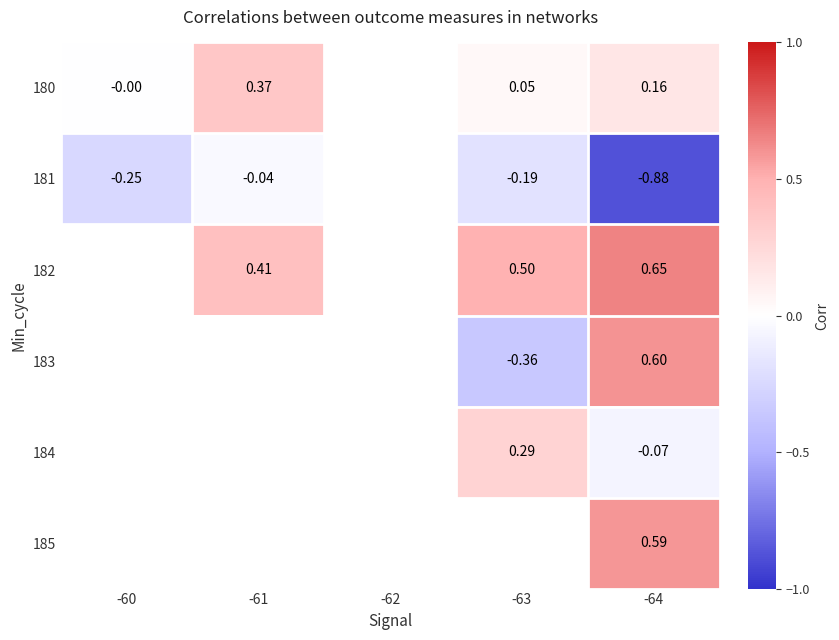

How many series are shown in this chart?

6